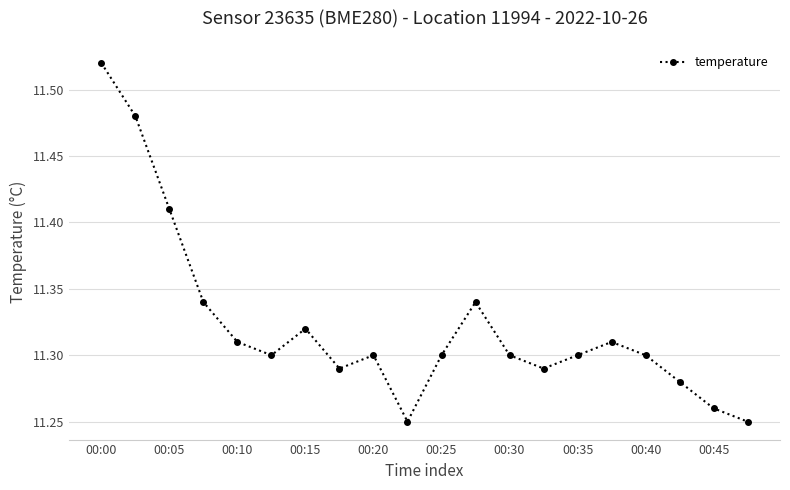

What is the difference between the maximum and minimum values?

0.3